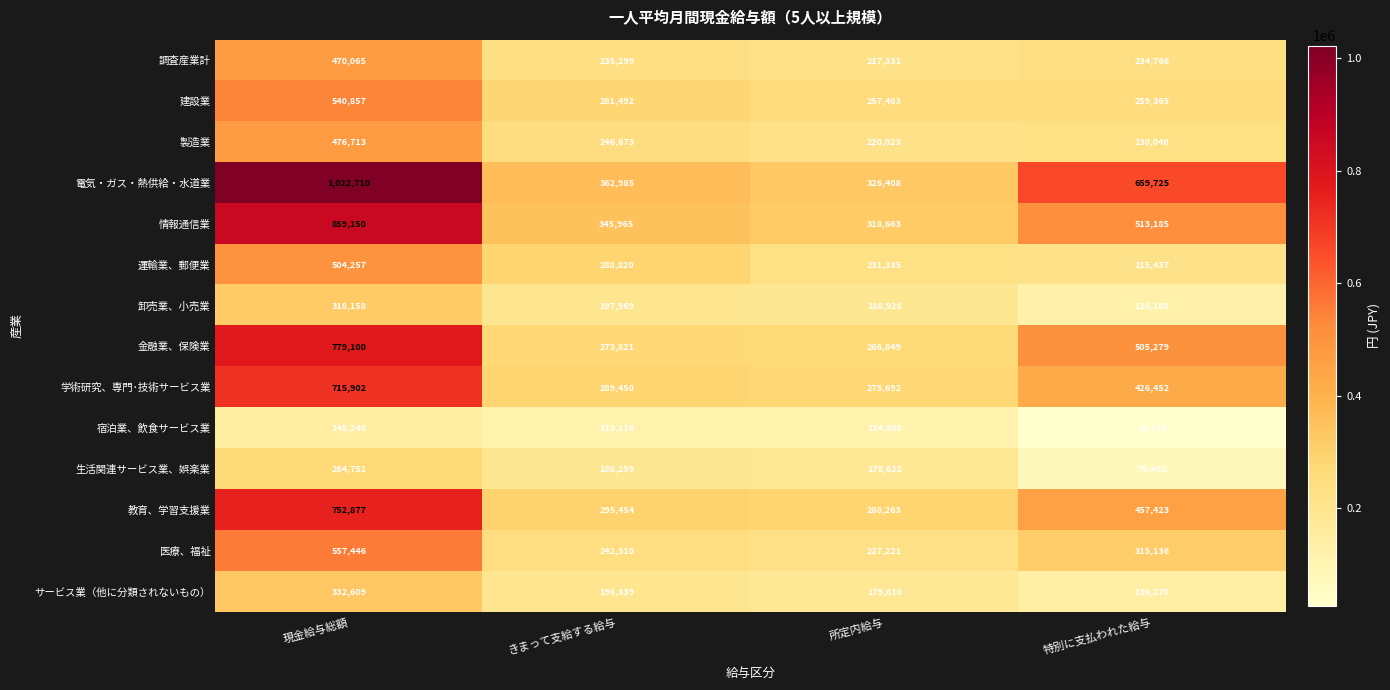

Which series changed the most between 現金給与総額 and 所定内給与?

電気・ガス・熱供給・水道業